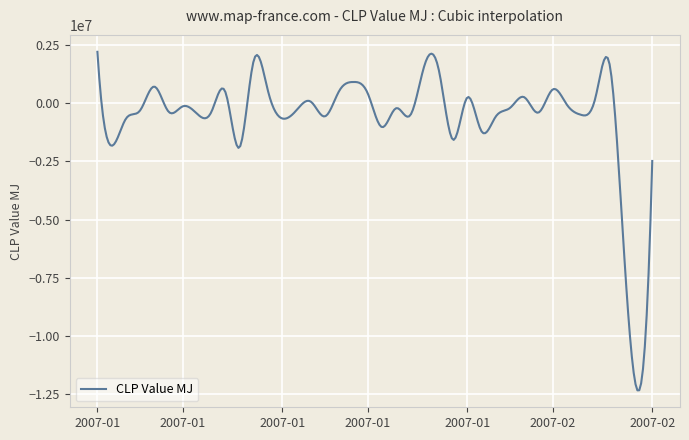

What is the smallest value displayed?

-12330003.2